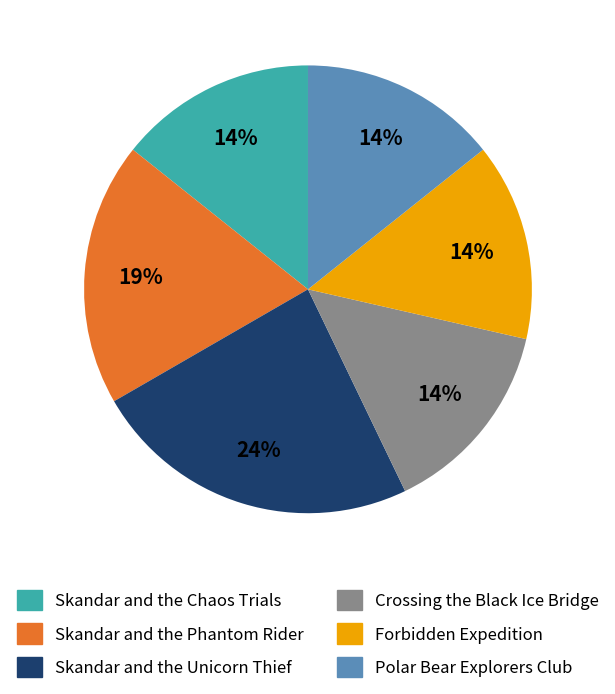

Is the sum of Crossing the Black Ice Bridge and Forbidden Expedition greater than half?

No